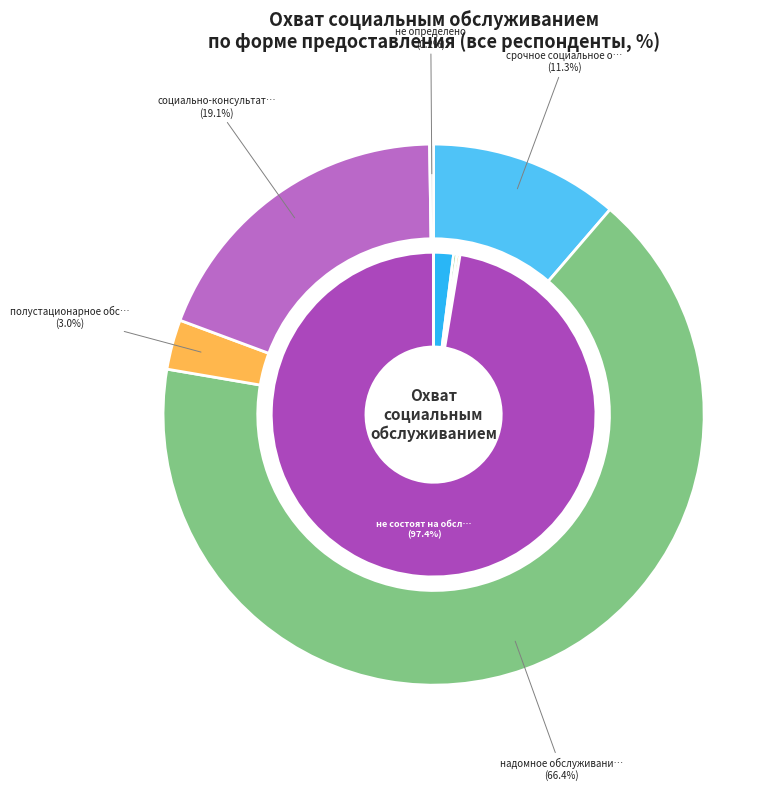

Combined, what portion of the pie is надомное обслуживание and срочное социальное обслуживание?

77.7%